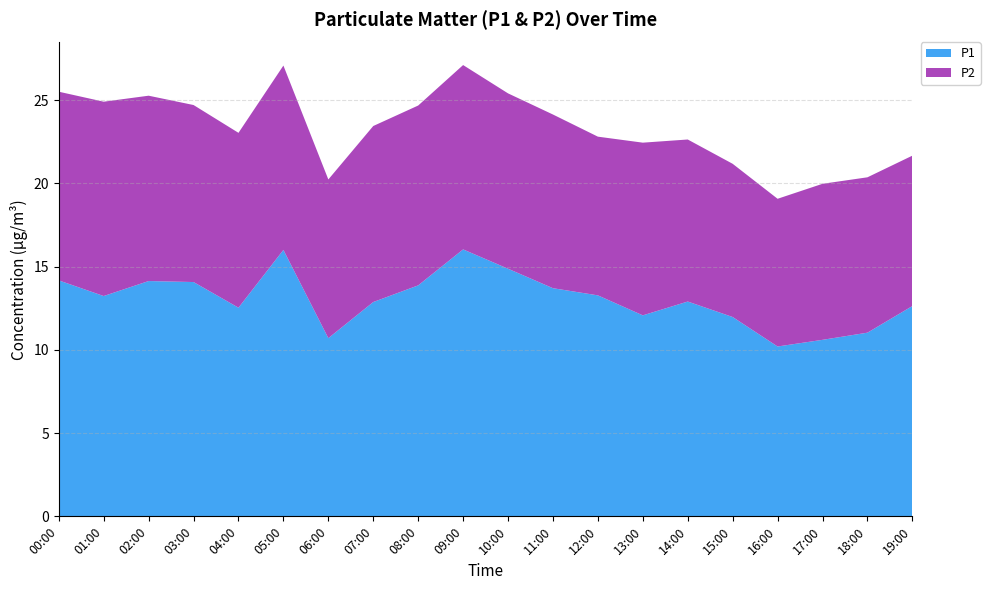

Reading left to right, extract all data points from this chart.

P1: 14.2	13.2	14.1	14.1	12.5	16.0	10.7	12.9	13.9	16.0	14.9	13.7	13.3	12.1	12.9	12.0	10.2	10.6	11.0	12.6
P2: 11.3	11.7	11.1	10.6	10.5	11.1	9.5	10.6	10.8	11.1	10.5	10.4	9.5	10.4	9.7	9.2	8.9	9.4	9.3	9.0